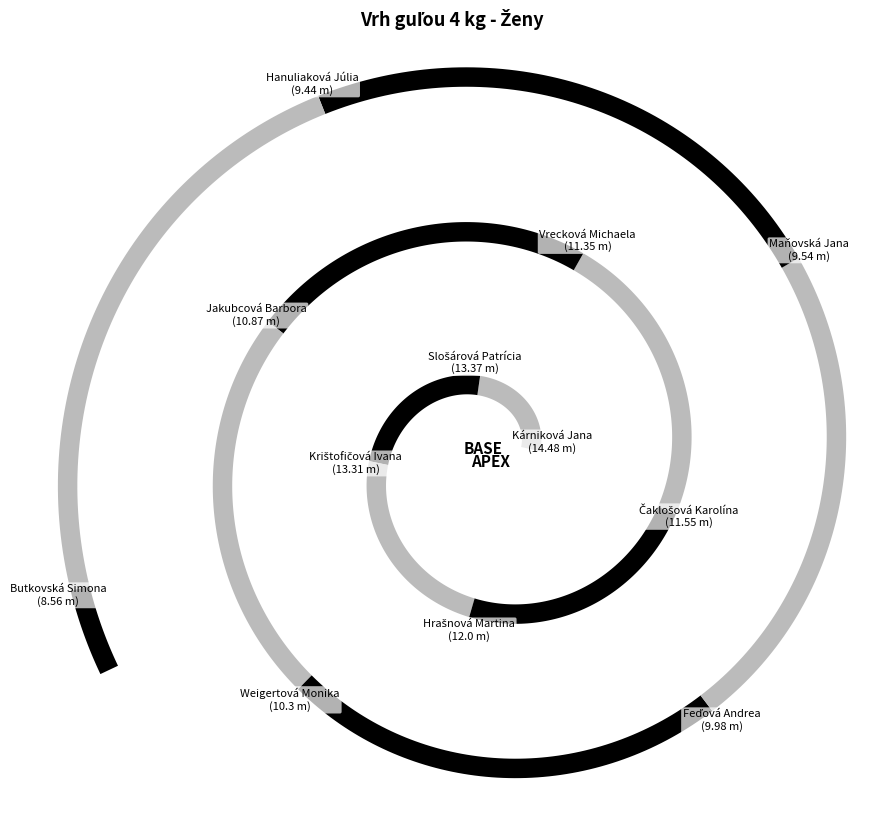

Count the number of slices in the pie.

12